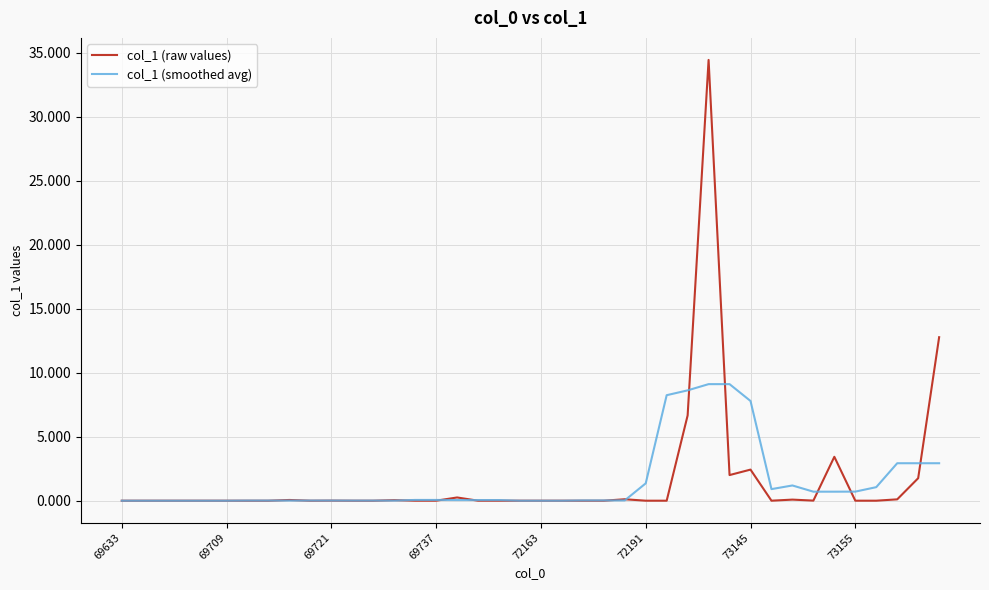

List the series in order of their peak value, lowest first.

col_1 (smoothed avg), col_1 (raw values)